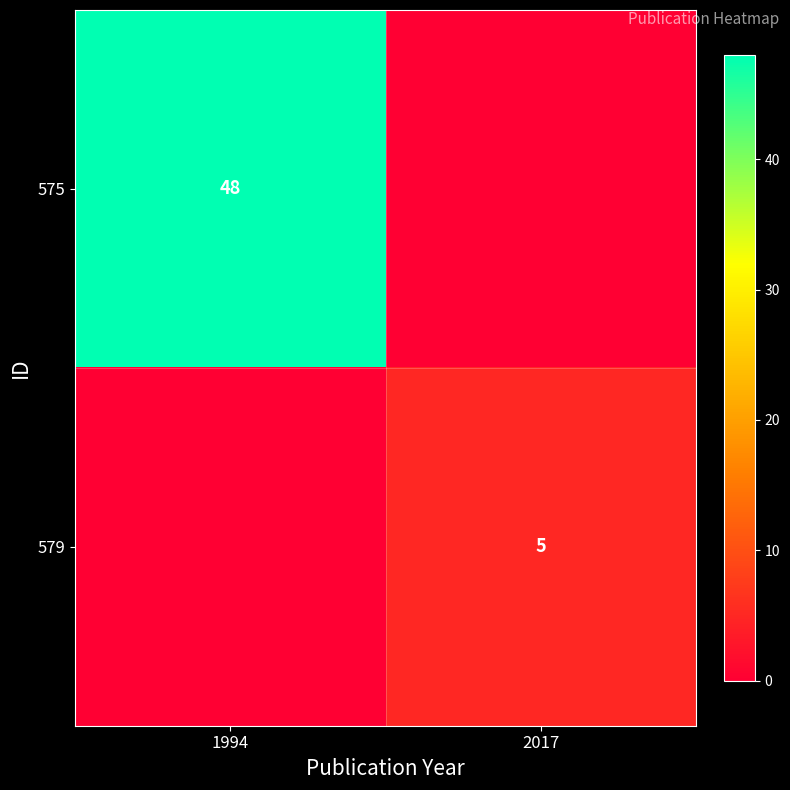

The value of 575 at 1994 is 33. True or false?

False